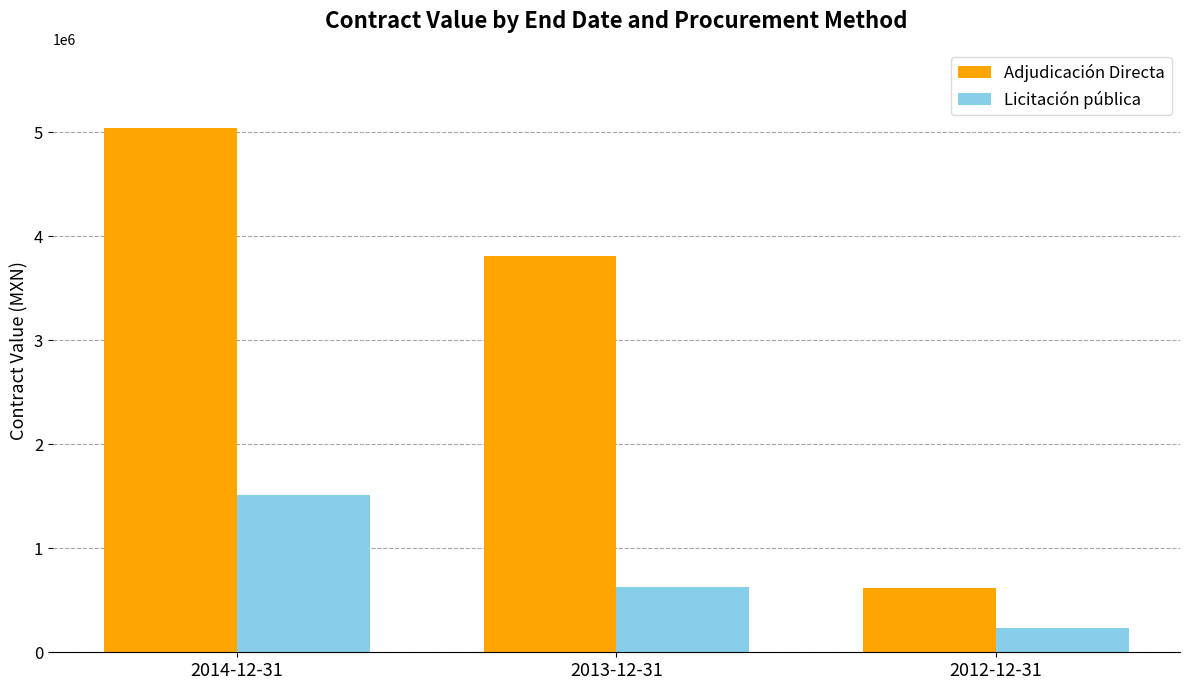

Count the number of categories in the chart.

3